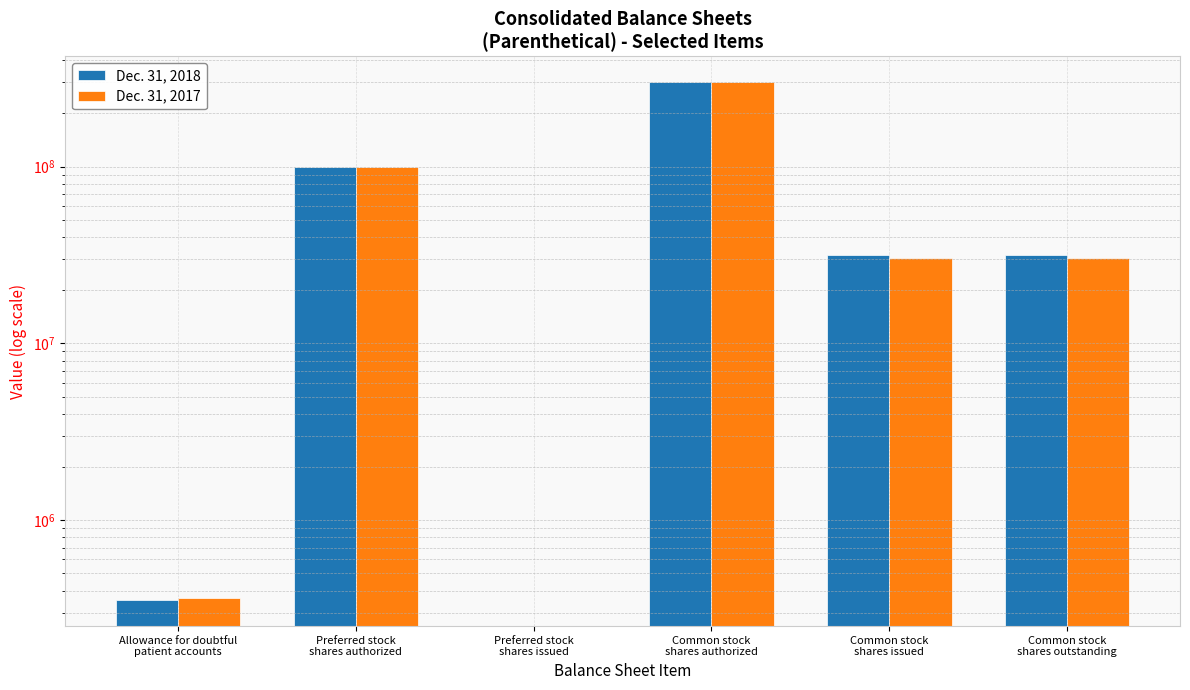

How many bars are there in total?

12